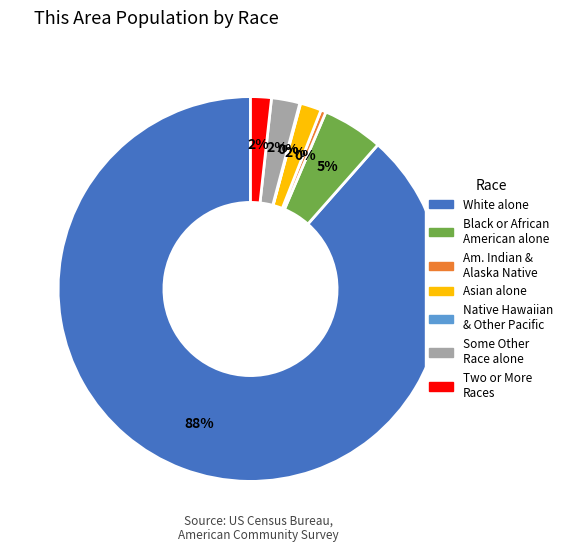

To the nearest percent, what is the average slice percentage?

14%